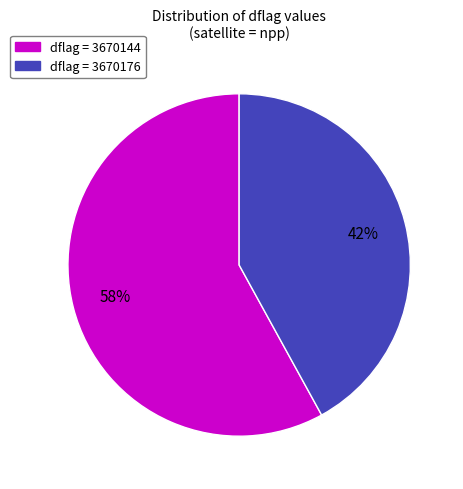

To the nearest percent, what is the difference between the largest and smallest slice percentages?

16%